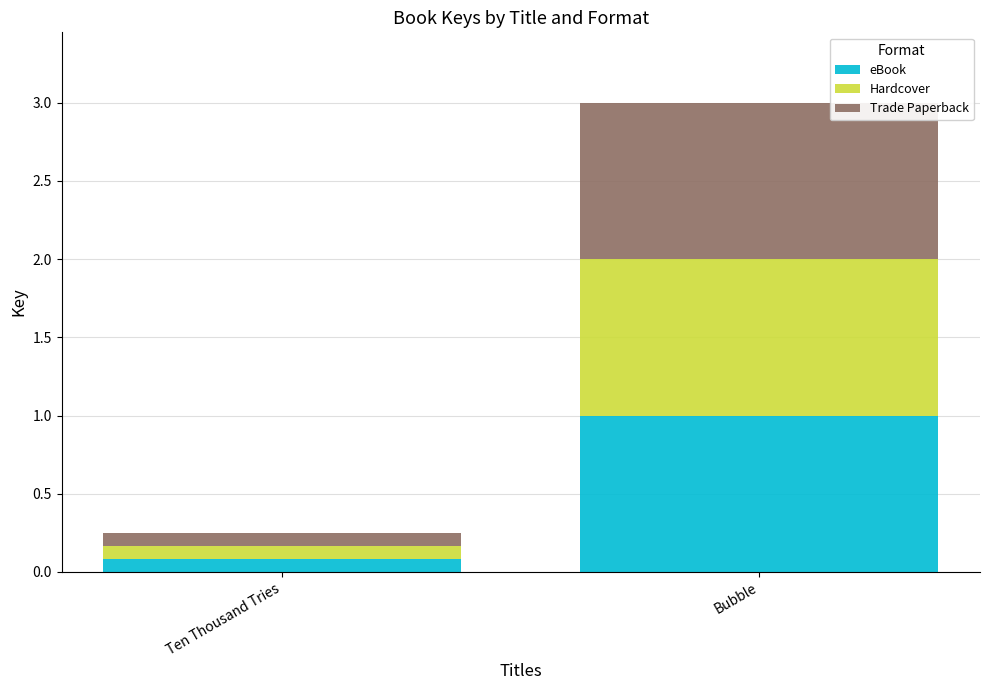

At which category is the sum across all series the highest?

Bubble